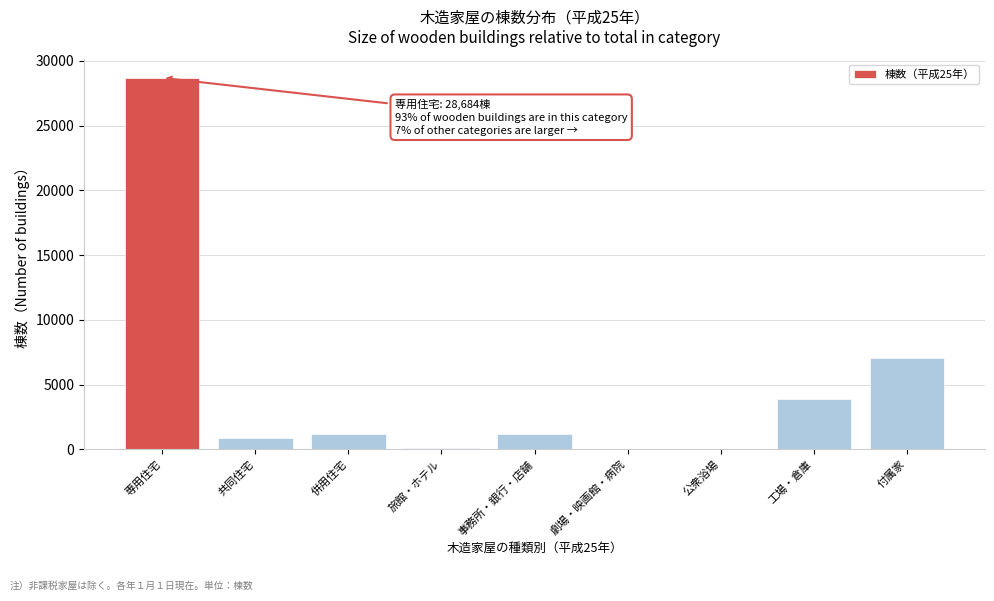

Which category has the highest value across all series?

専用住宅